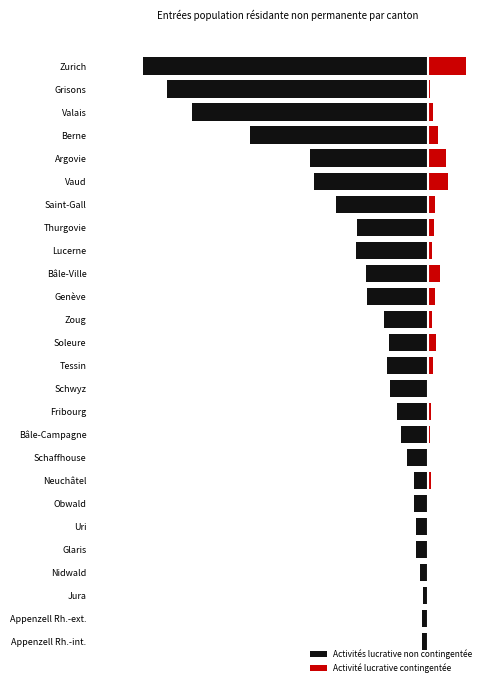

What is the average value of the Activités lucrative non contingentée series?

-3027